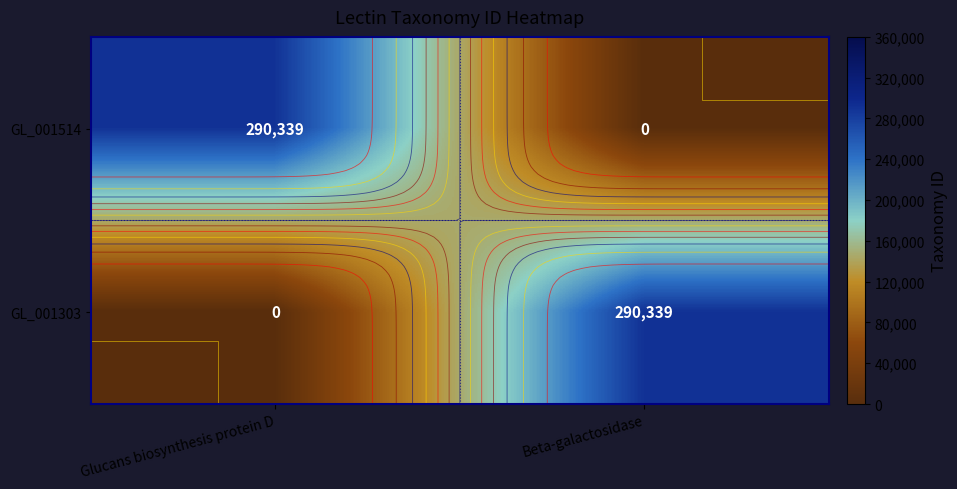

Is the value of GL_001514 at Glucans biosynthesis protein D greater than the value of GL_001303 at Glucans biosynthesis protein D?

Yes